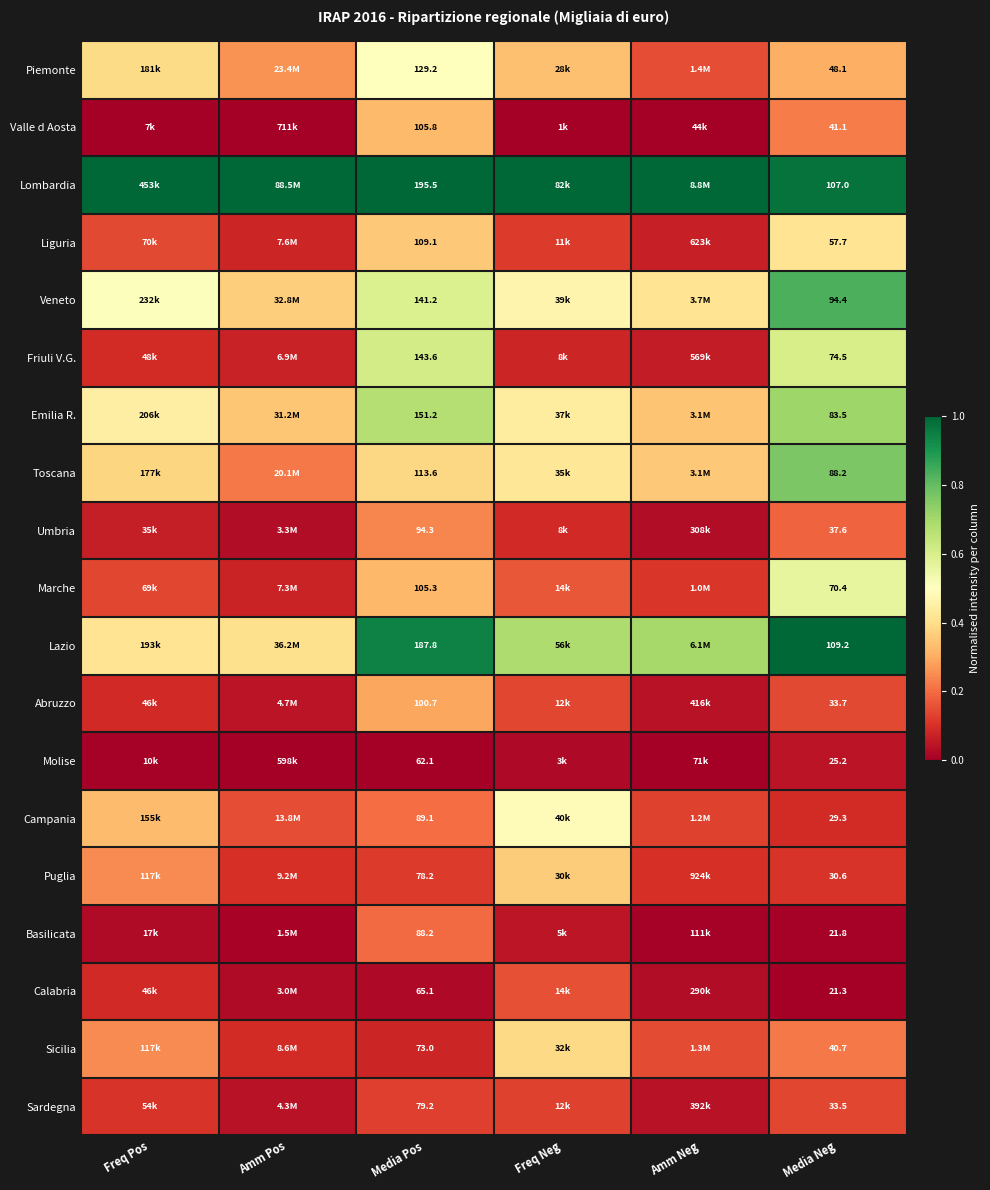

Is the value of Sicilia at Media Pos greater than the value of Emilia R. at Media Pos?

No